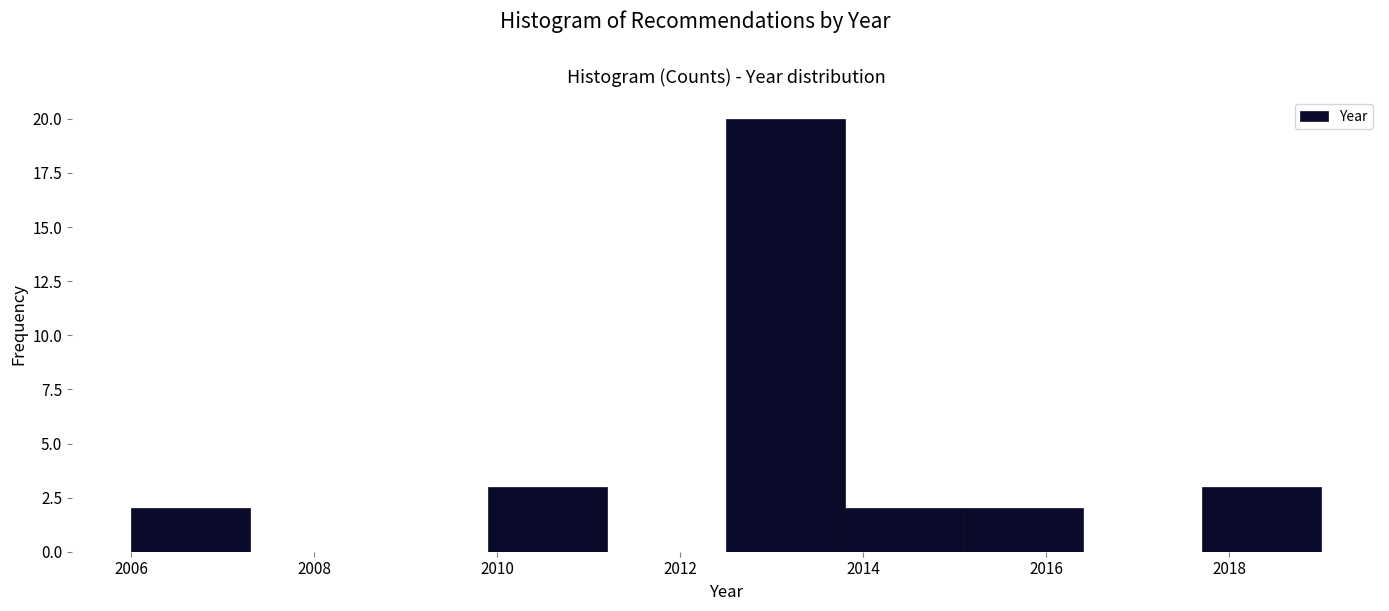

What is the height of the bar covering 2012.5 to 2013.8 on the x-axis? Neither the bar edges nor the heights are printed on the chart, so give them approximately, as read against the axes.

20